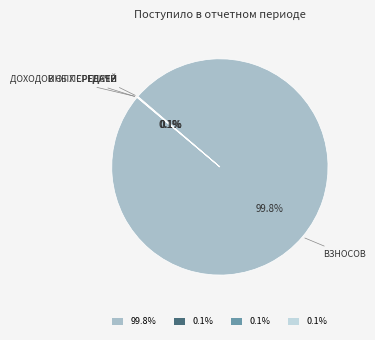

Is there a majority slice in this chart?

Yes